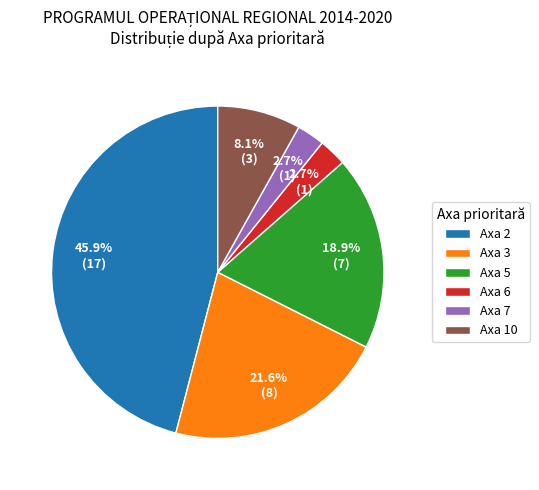

Is there any slice that represents more than half of the pie?

No